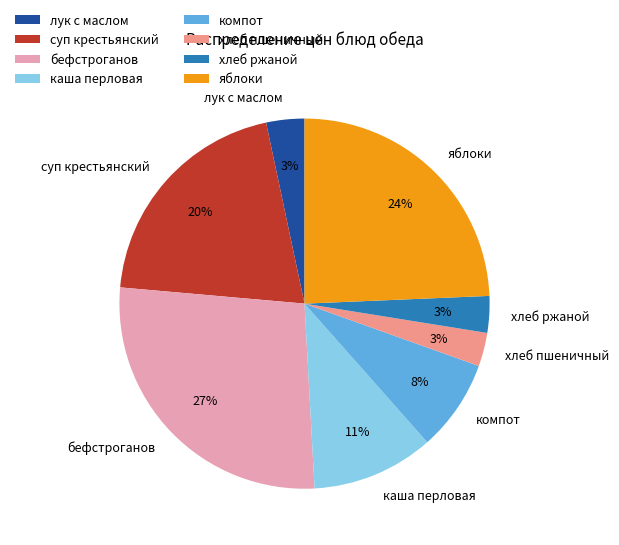

Does хлеб пшеничный represent more than half of the total?

No